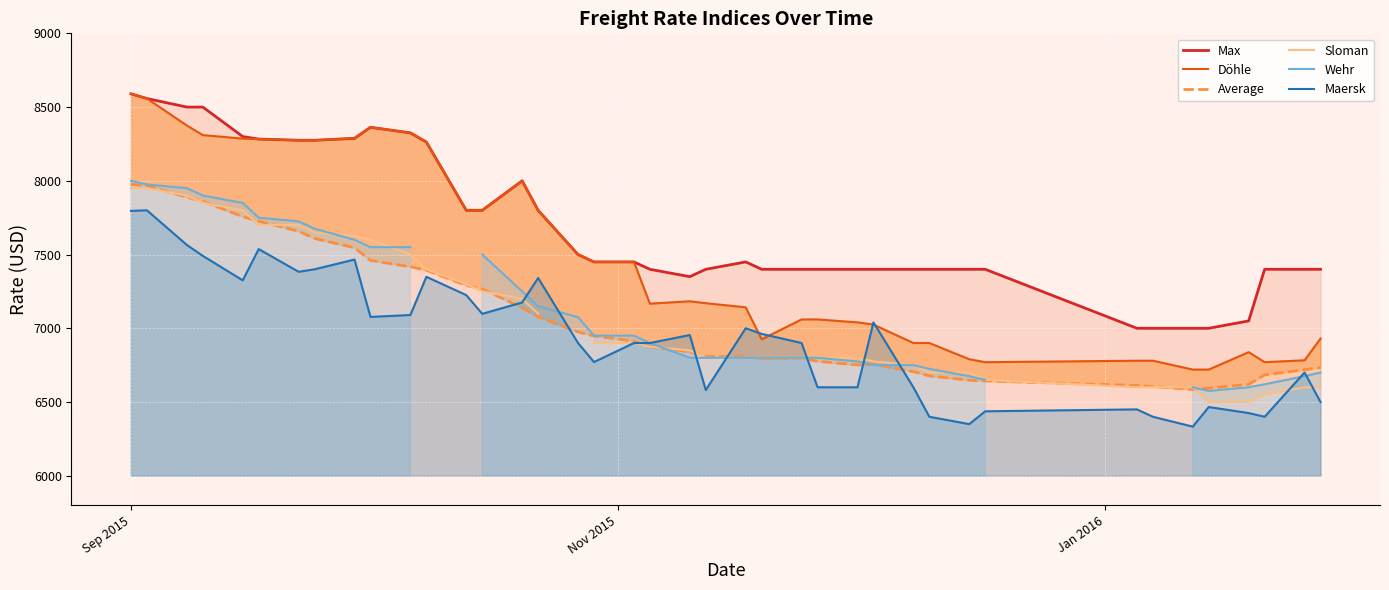

List the series in order of their peak value, lowest first.

Maersk, Sloman, Average, Wehr, Max, Döhle